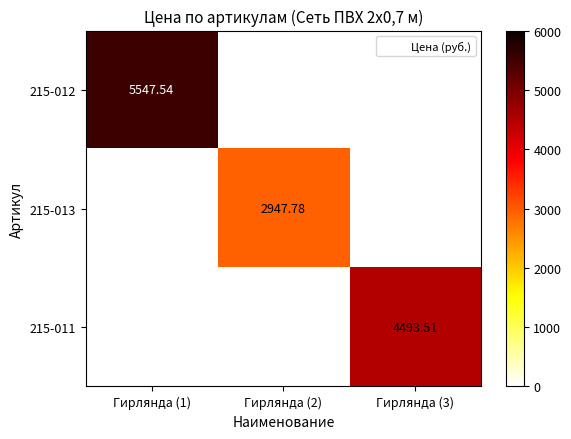

Rank the series by their average value, from highest to lowest.

215-012, 215-011, 215-013